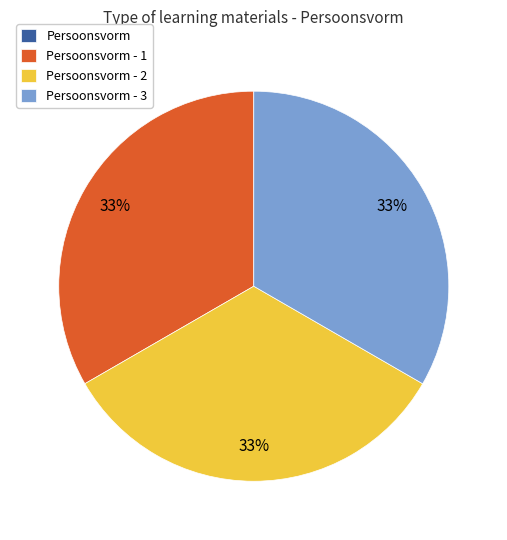

To the nearest percent, what is the difference between the largest and smallest slice percentages?

33%